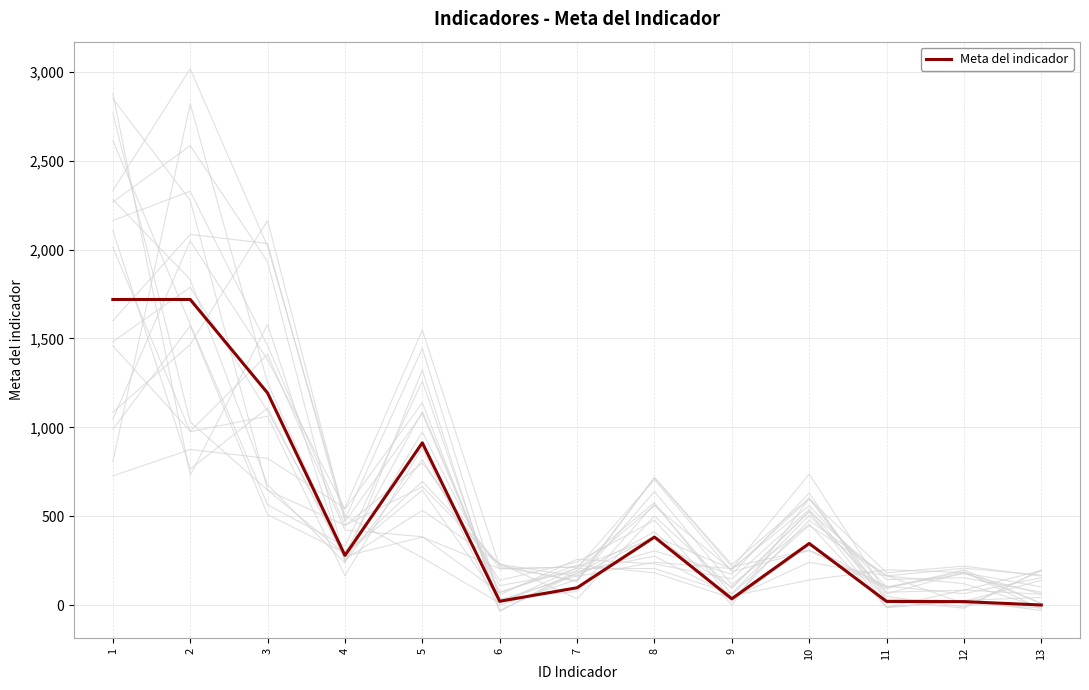

What is the minimum value shown in the chart?

1